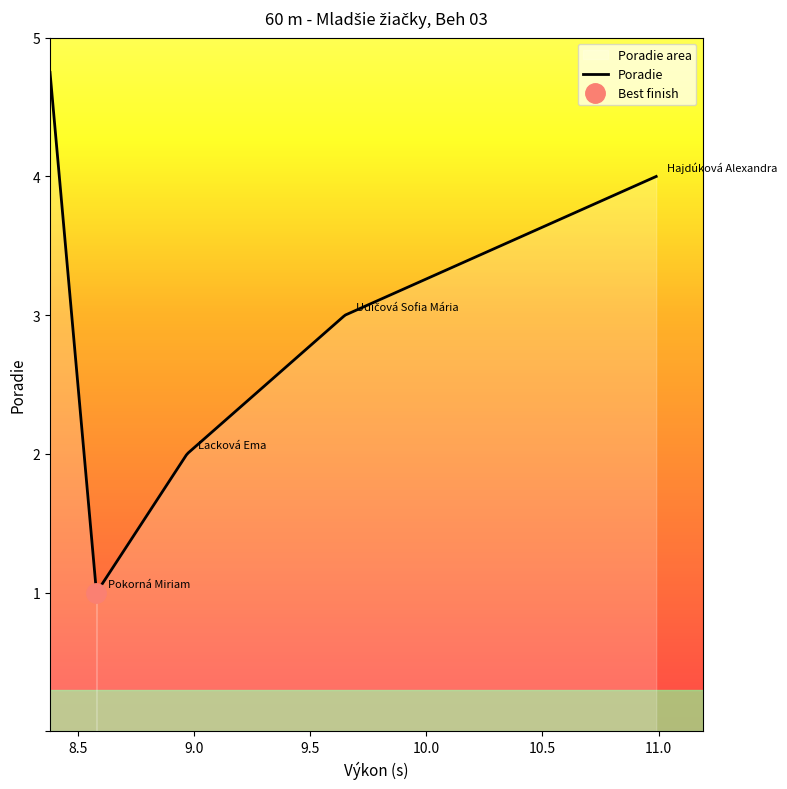

How many values exceed 3?

1